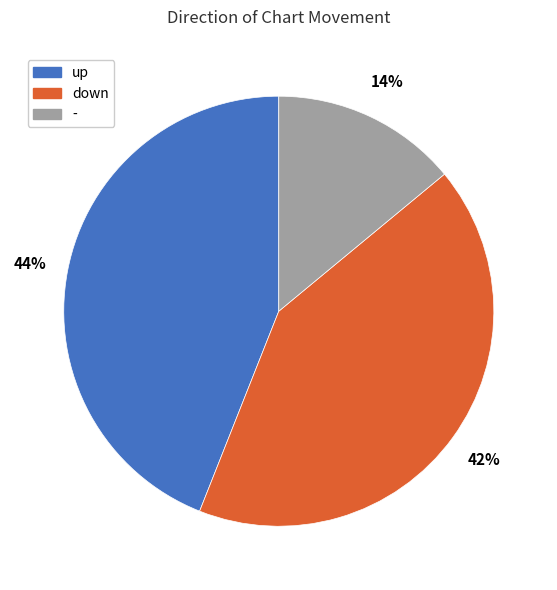

Is there a majority slice in this chart?

No